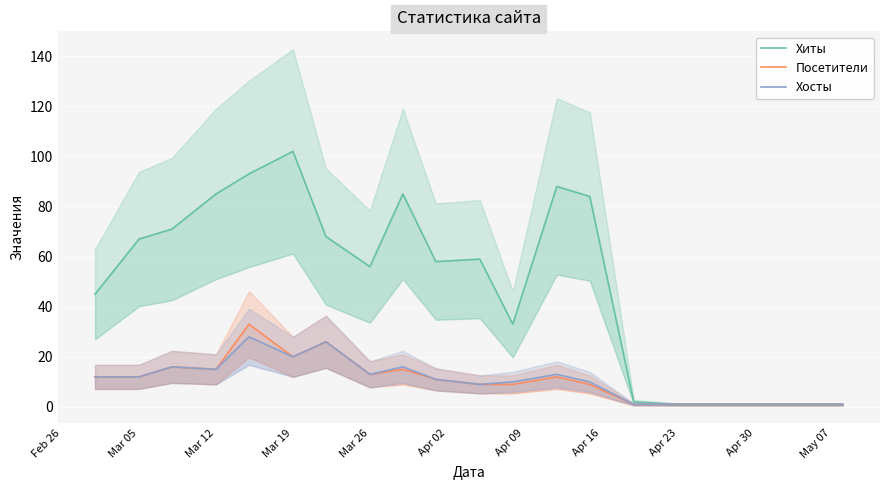

True or false: Хосты and Хиты cross at least once.

False